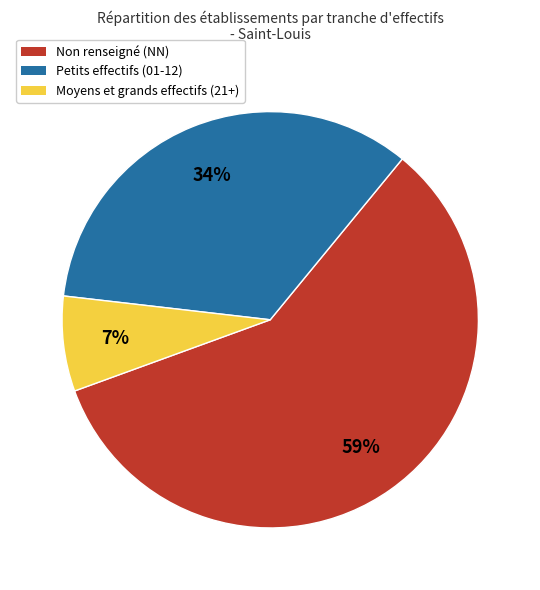

How many segments does this pie chart have?

3